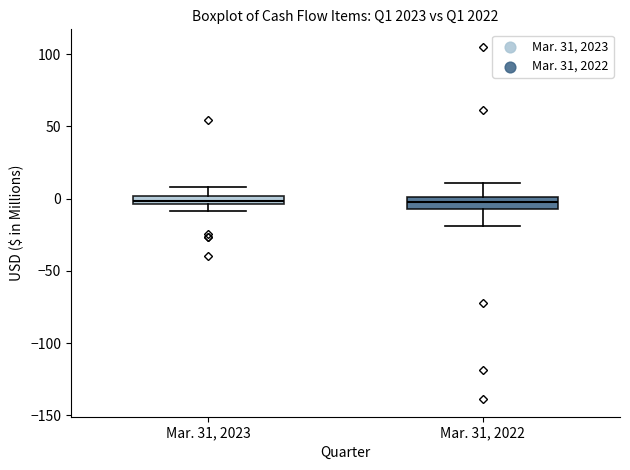

Where does the upper whisker of the box for Mar. 31, 2023 end on the y-axis? The values are not printed on the chart, so give them approximately, as read against the axis.

10